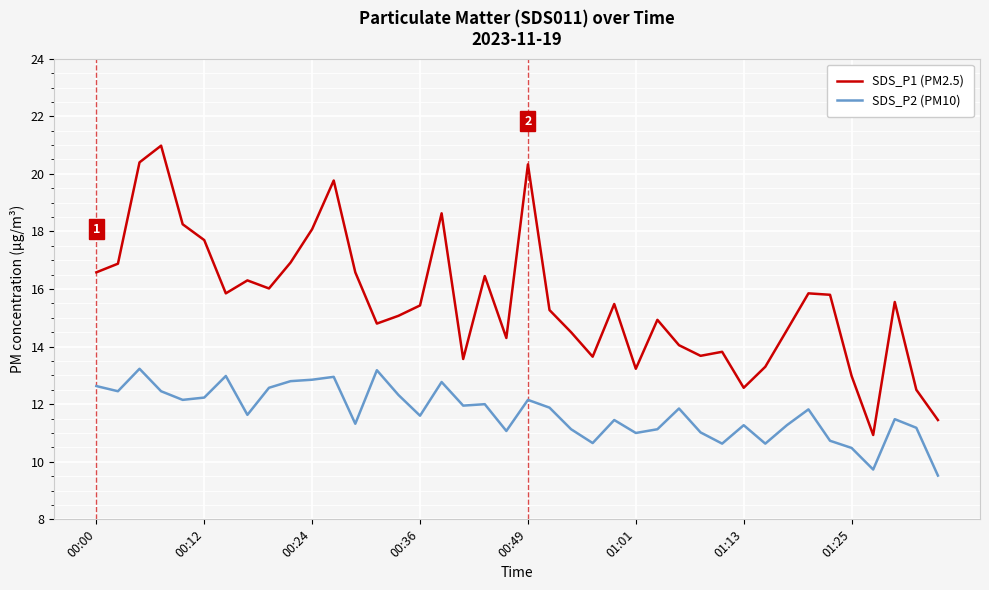

What is the sum of all SDS_P1 (PM2.5) values?

623.0